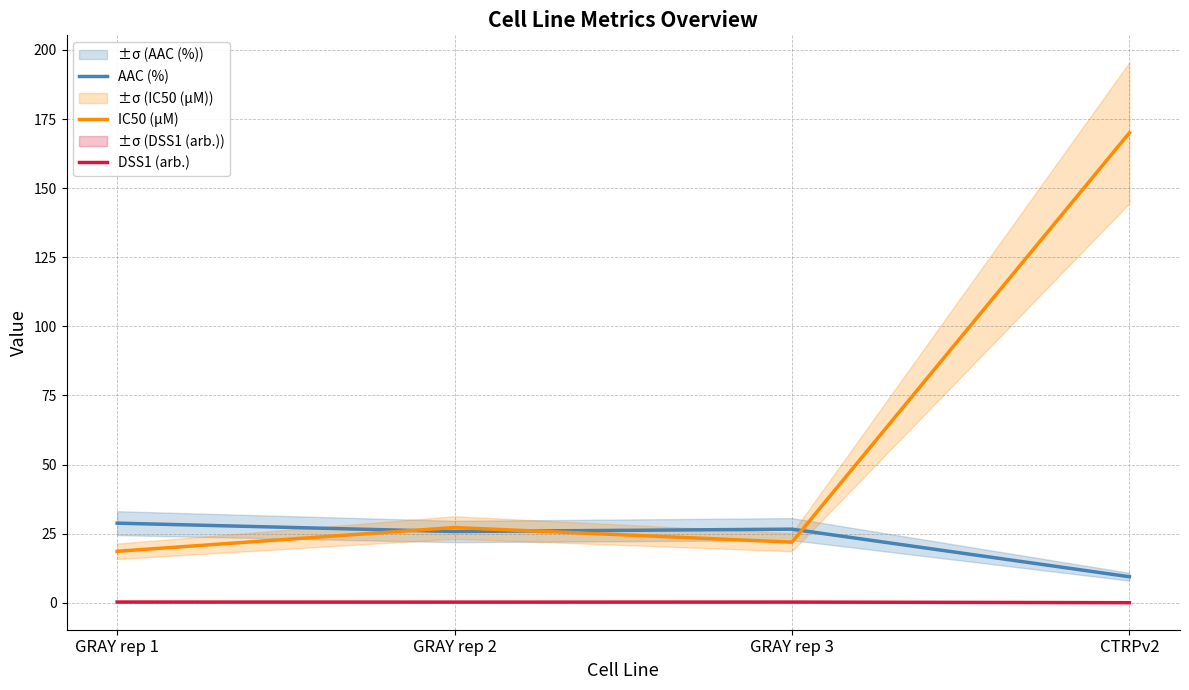

At which category does IC50 (µM) reach its first local peak?

GRAY rep 2